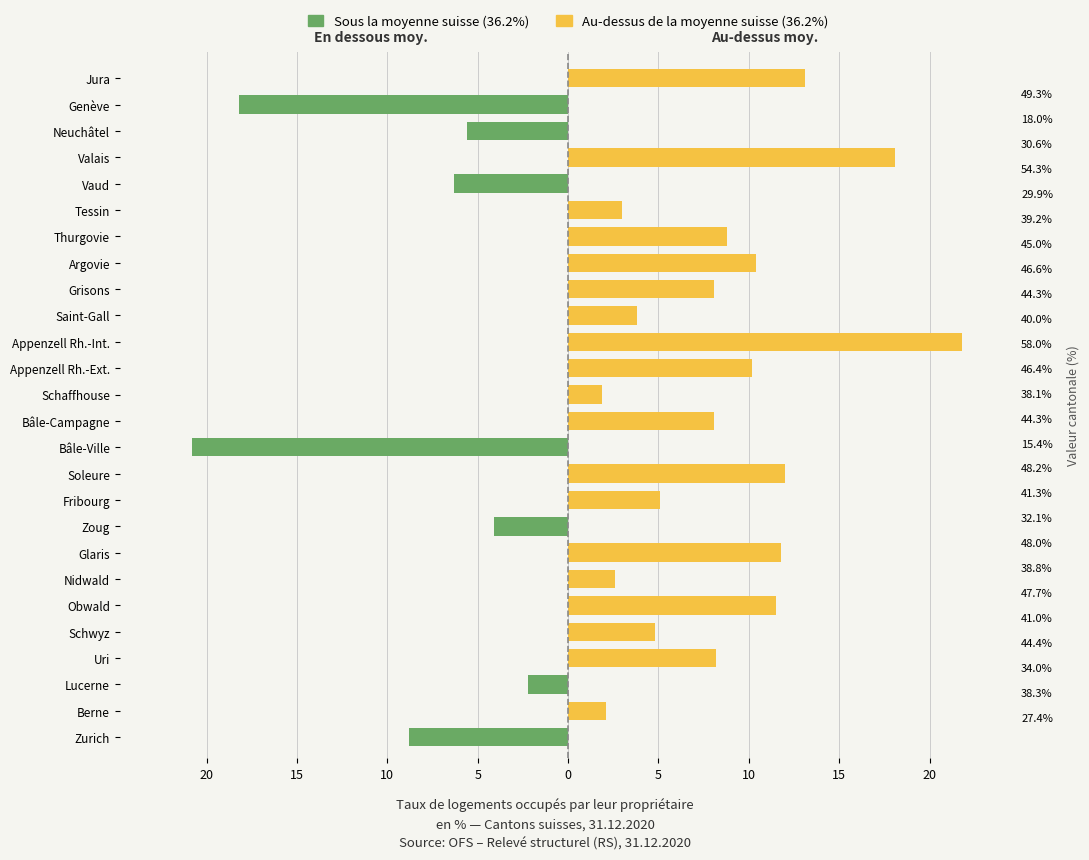

Reading right to left, what are all the values shown in this chart?

Sous la moyenne suisse (36.2%): 0.0	-18.2	-5.6	0.0	-6.3	0.0	0.0	0.0	0.0	0.0	0.0	0.0	0.0	0.0	-20.8	0.0	0.0	-4.1	0.0	0.0	0.0	0.0	0.0	-2.2	0.0	-8.8
Au-dessus de la moyenne suisse (36.2%): 13.1	0.0	0.0	18.1	0.0	3.0	8.8	10.4	8.1	3.8	21.8	10.2	1.9	8.1	0.0	12.0	5.1	0.0	11.8	2.6	11.5	4.8	8.2	0.0	2.1	0.0